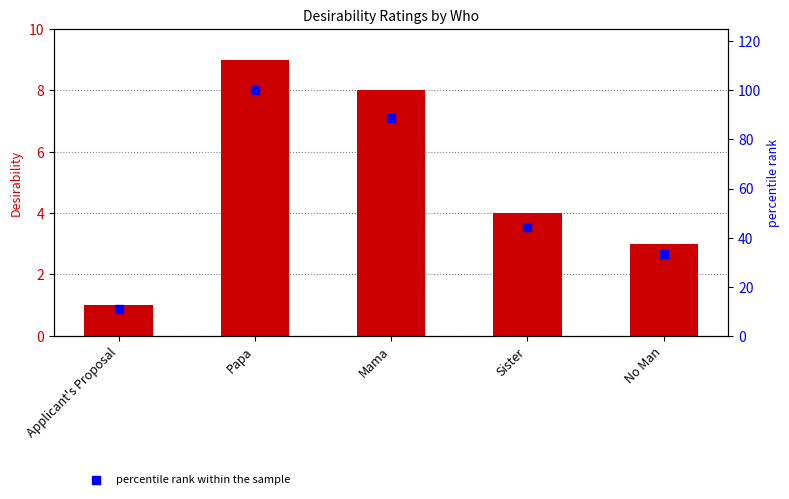

At which category is the sum across all series the highest?

Papa